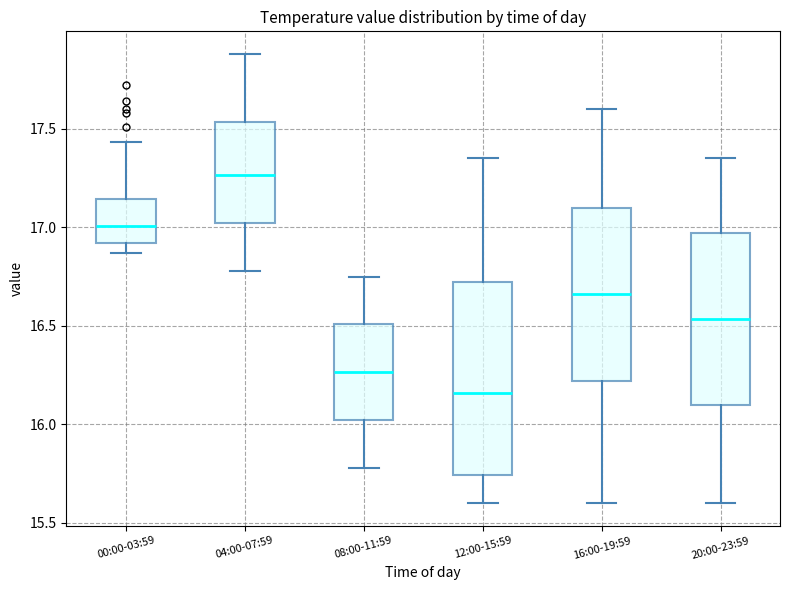

Which box is the tallest, from its lower edge to its upper edge?

12:00-15:59